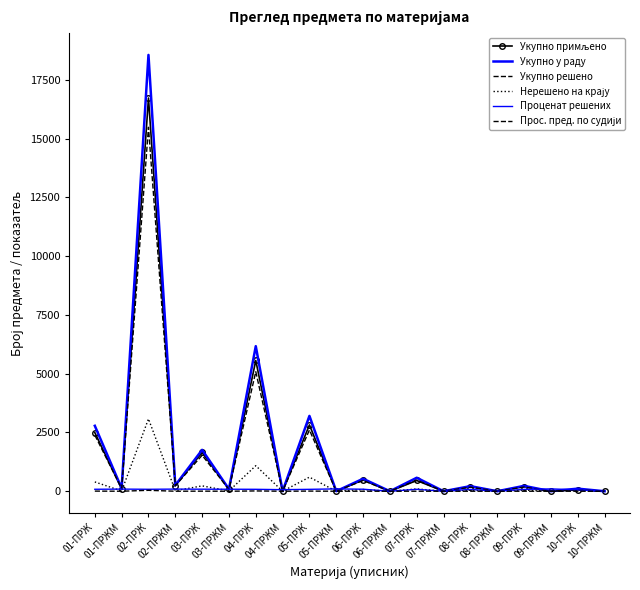

What is the sum of the Укупно примљено values at 02-ПРЖМ and 03-ПРЖМ?

322.0